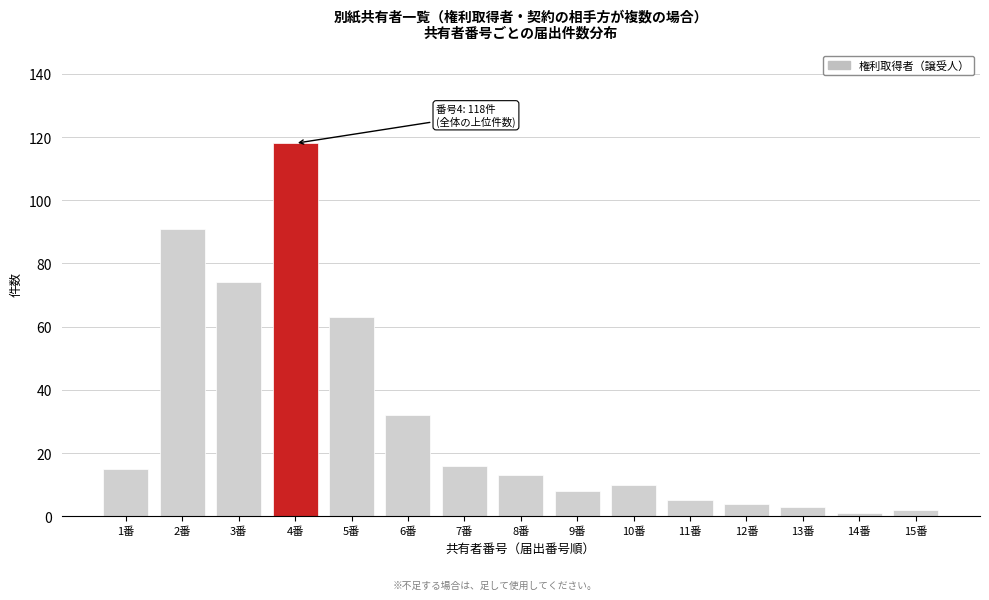

Reading left to right, extract all data points from this chart.

1番=15	2番=91	3番=74	4番=118	5番=63	6番=32	7番=16	8番=13	9番=8	10番=10	11番=5	12番=4	13番=3	14番=1	15番=2